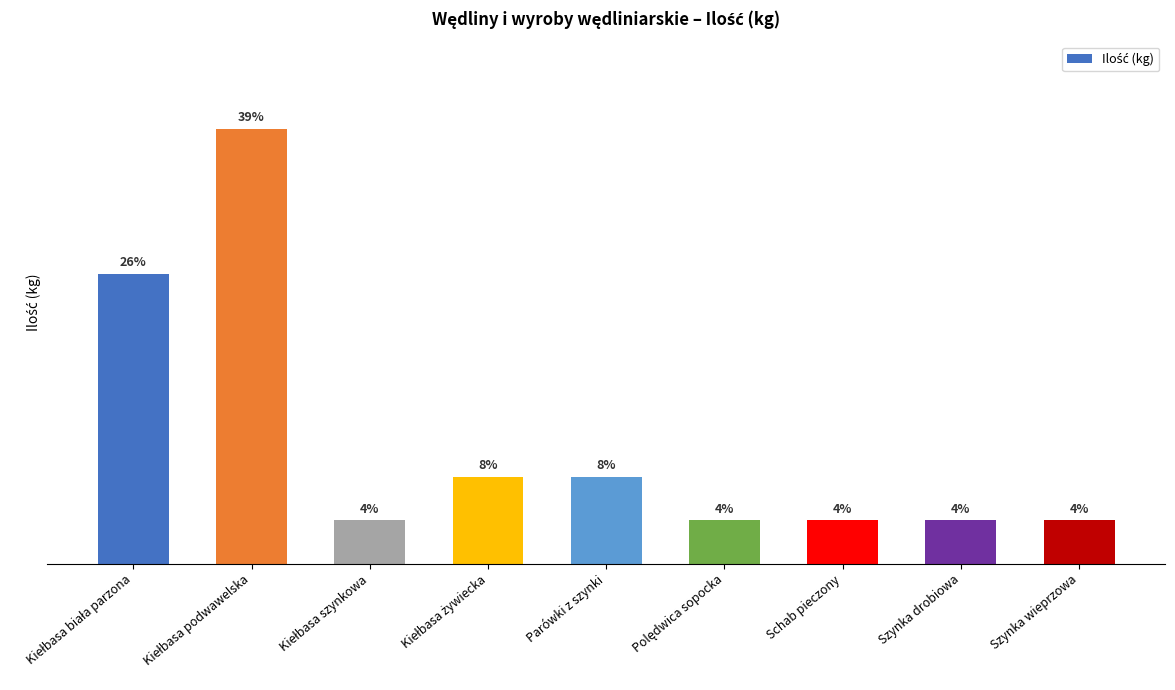

Are the bars horizontal?

No